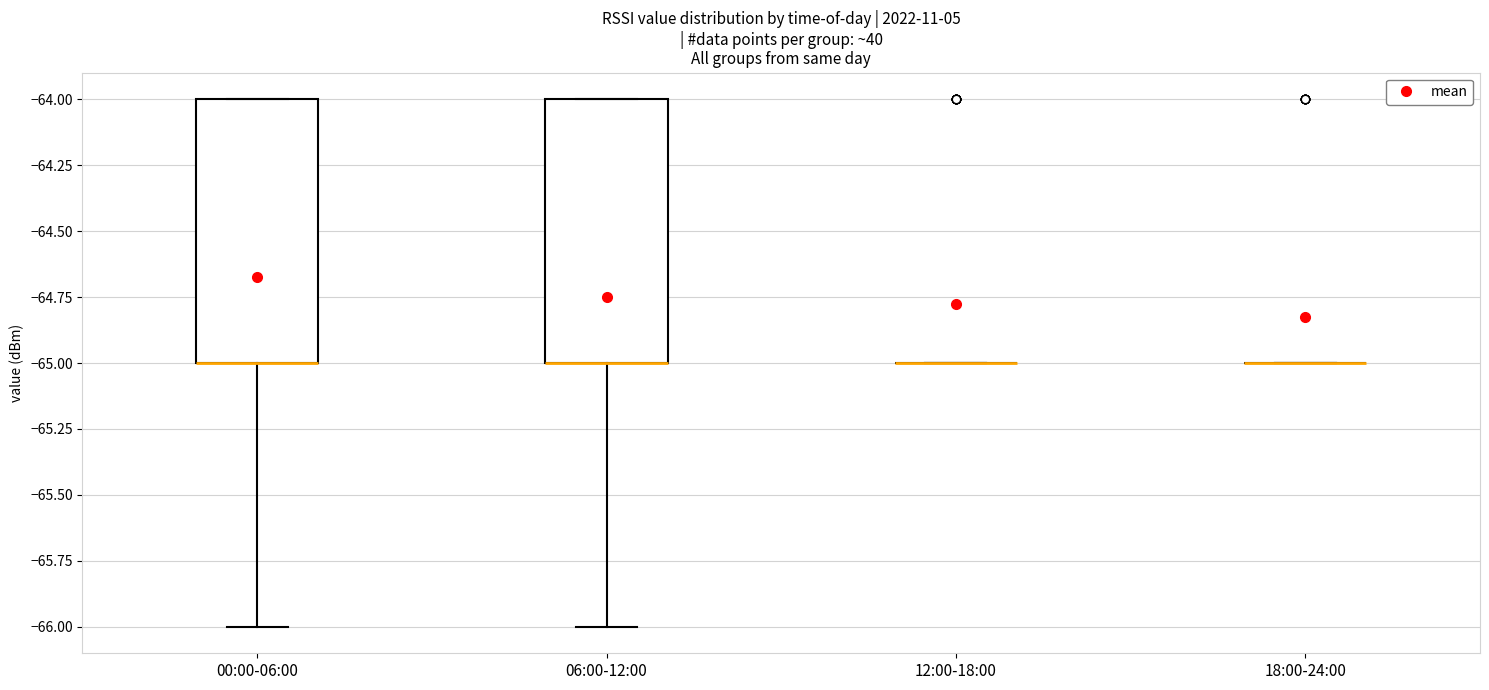

Reading left to right, read every box against the y-axis: the position of its median line, the range the box covers, and the ends of its whiskers. The values are not printed on the chart, so give them approximately, as read against the axis.

00:00-06:00: median -65 (drawn on the box's lower edge), box -65 to -64, whiskers -66 to -64
06:00-12:00: median -65 (drawn on the box's lower edge), box -65 to -64, whiskers -66 to -64
12:00-18:00: box collapsed to a line at -65, whiskers -65 to -65
18:00-24:00: box collapsed to a line at -65, whiskers -65 to -65